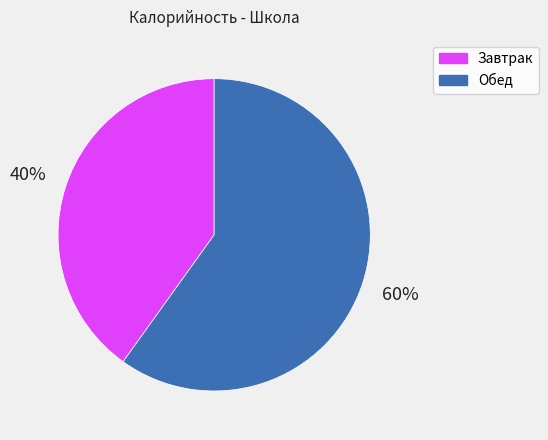

Between Обед and Завтрак, which is larger?

Обед